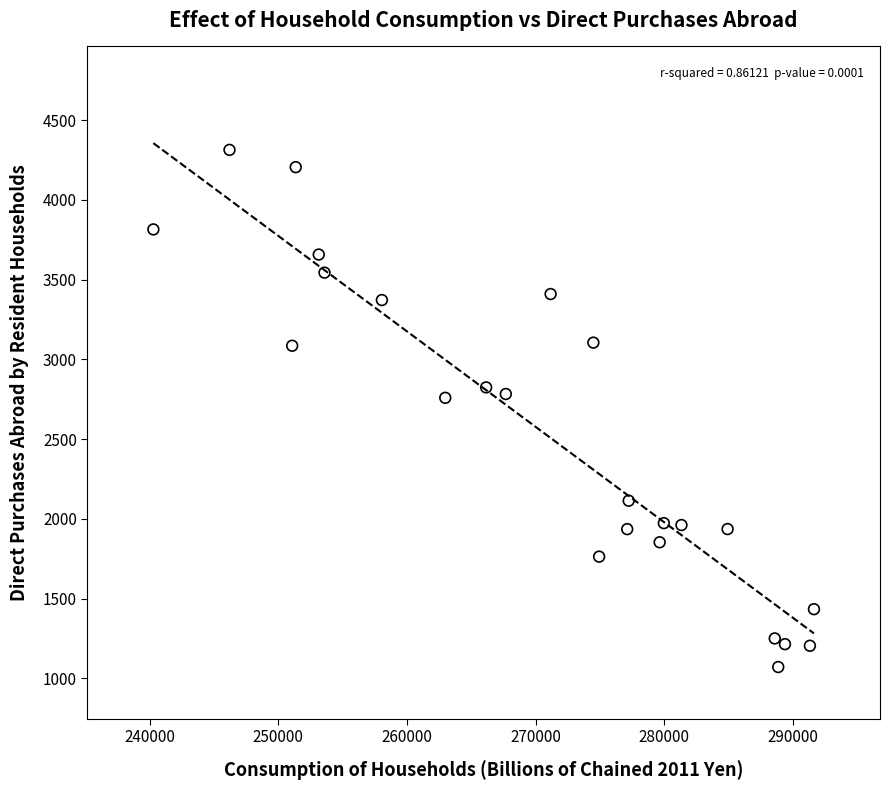

What is the range of X values (max minus min)?

51363.5